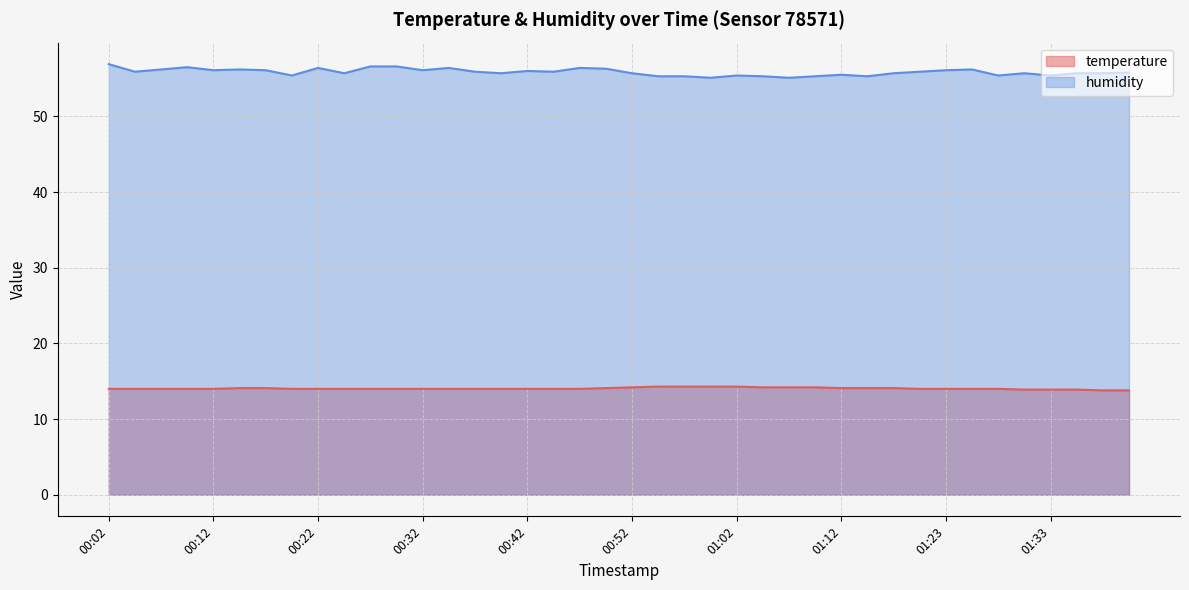

How many lines are shown in the chart?

2